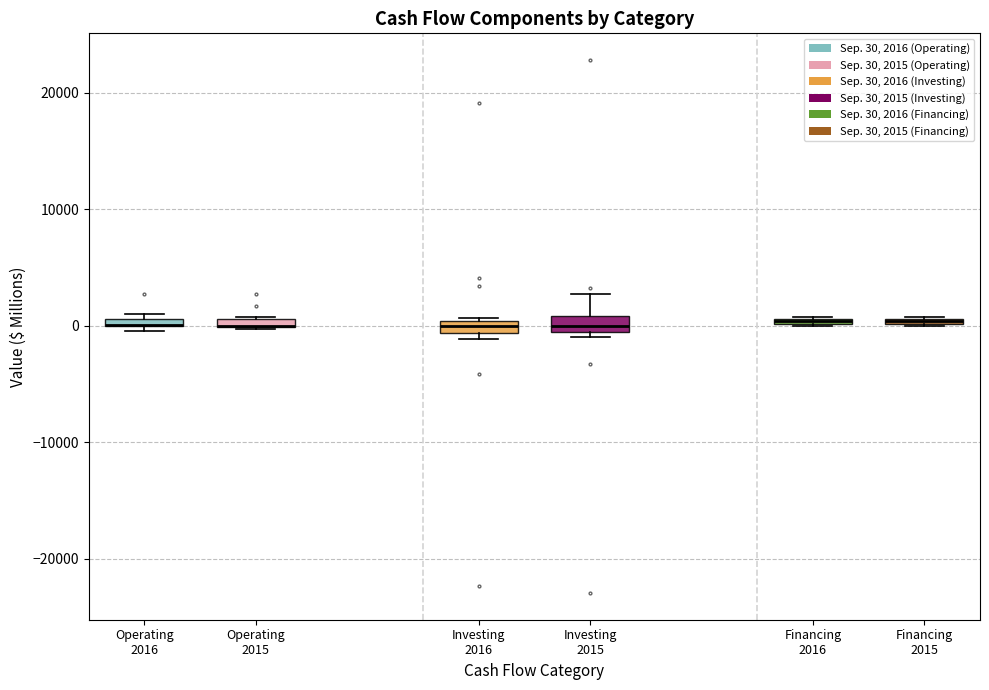

Where does the median line of the box for Investing 2015 sit on the y-axis? The values are not printed on the chart, so give them approximately, as read against the axis.

0